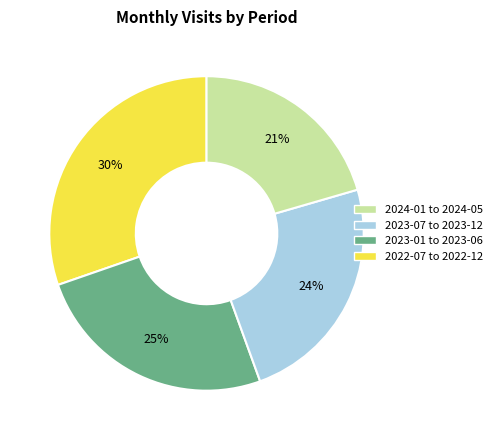

Is there any slice that represents more than half of the pie?

No